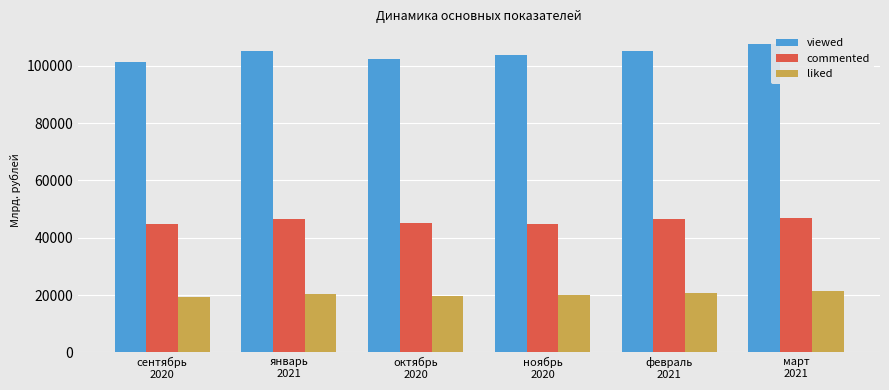

How many bars are there in each group?

3